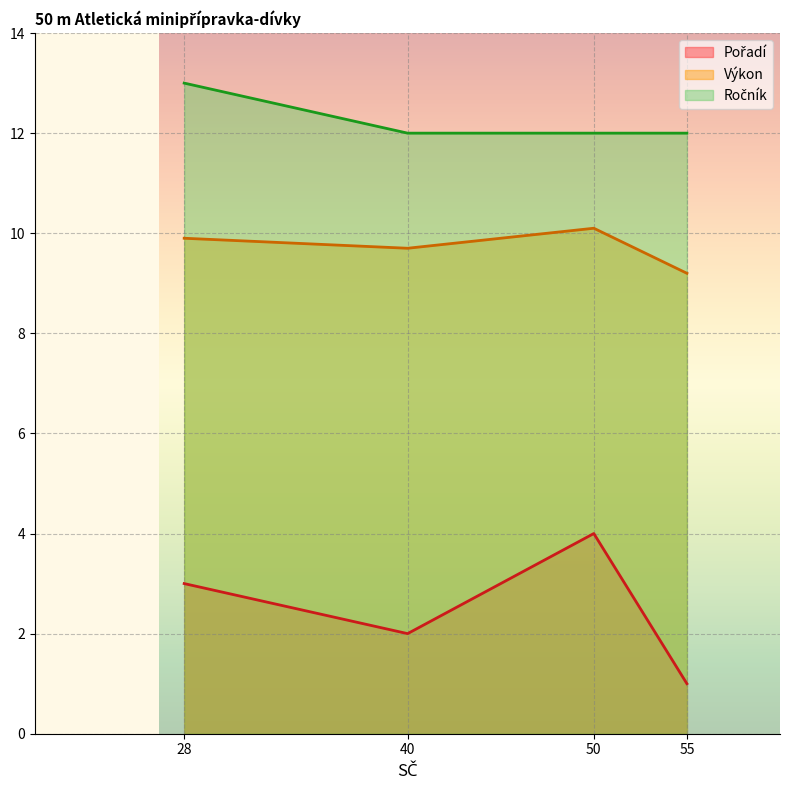

Is the value of Pořadí at 28 greater than the value of Výkon at 50?

No